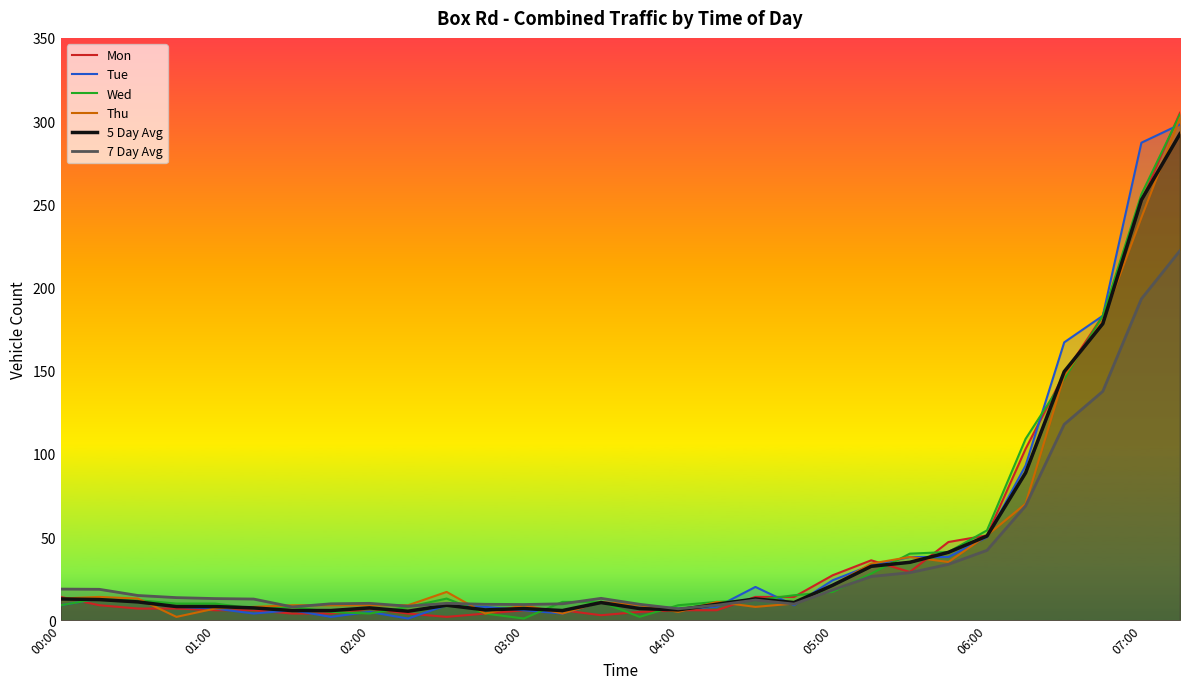

What is the greatest value displayed?

305.0